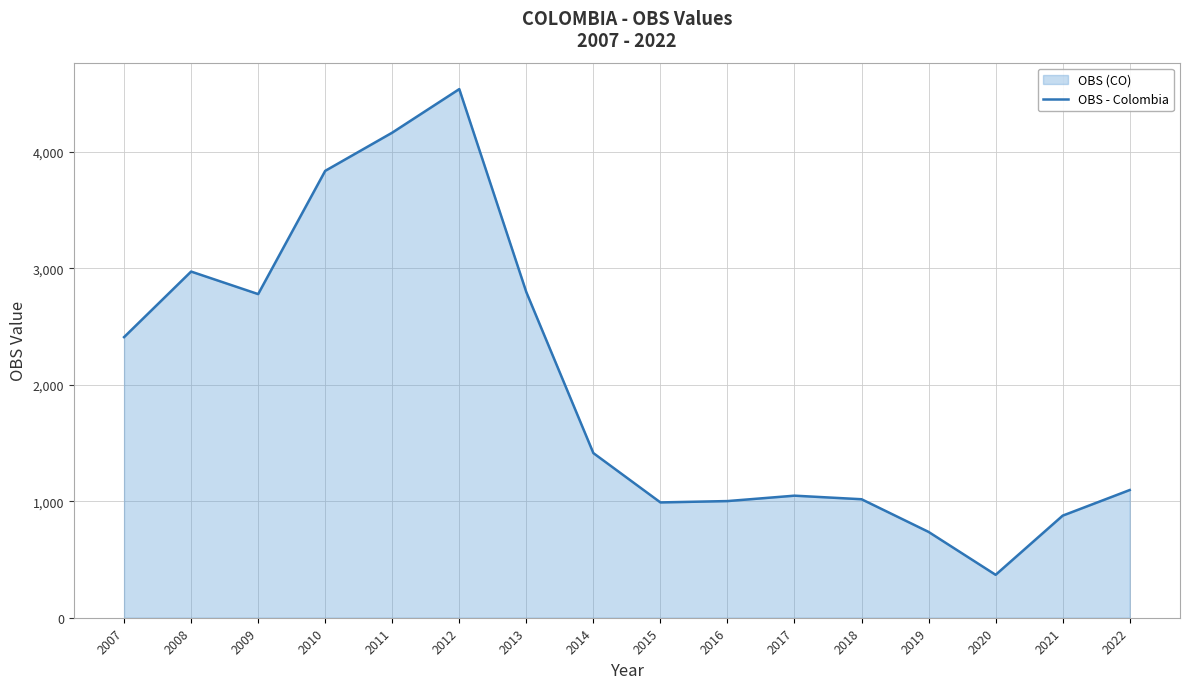

What is the difference between the second highest and minimum values?

3795.0